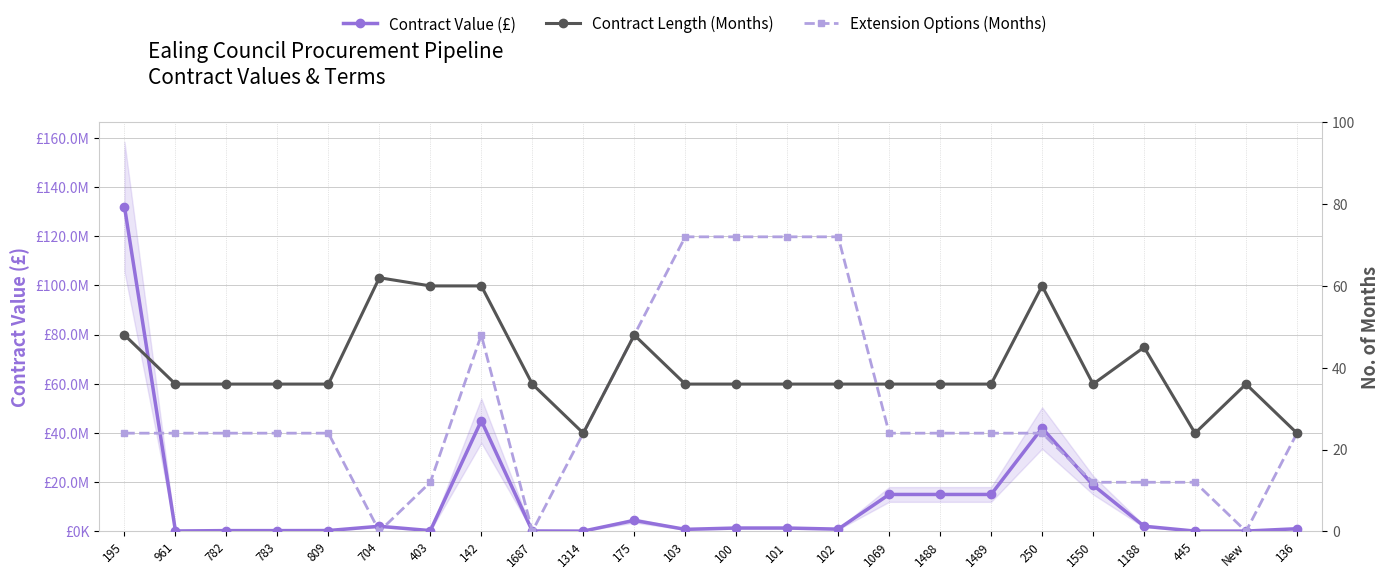

Reading left to right, extract all data points from this chart.

Contract Value (£): 132000000	150000	300000	300000	330000	2066667	300000	45000000	150000	98400	4452423	810000	1350000	1350000	900000	15000000	15000000	15000000	42000000	18800000	2085297	99072	109547	1065467
Contract Length (Months): 48	36	36	36	36	62	60	60	36	24	48	36	36	36	36	36	36	36	60	36	45	24	36	24
Extension Options (Months): 24	24	24	24	24	0	12	48	0	24	48	72	72	72	72	24	24	24	24	12	12	12	0	24